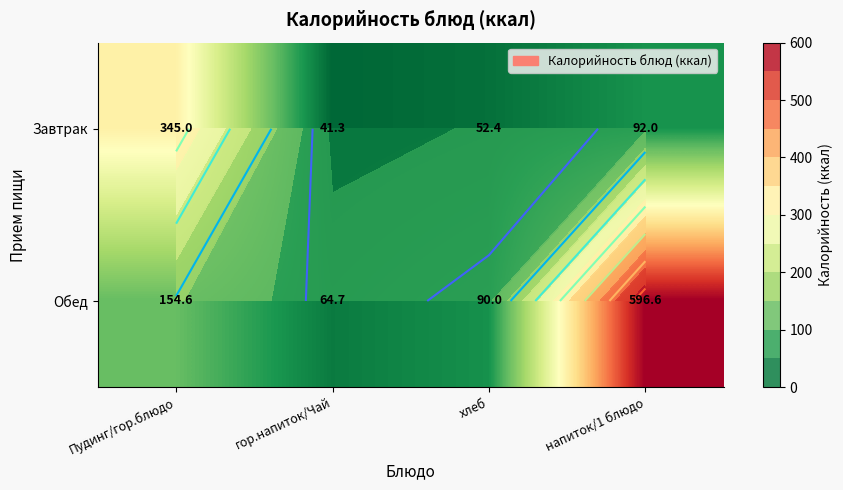

Rank the series by their average value, from lowest to highest.

Завтрак, Обед